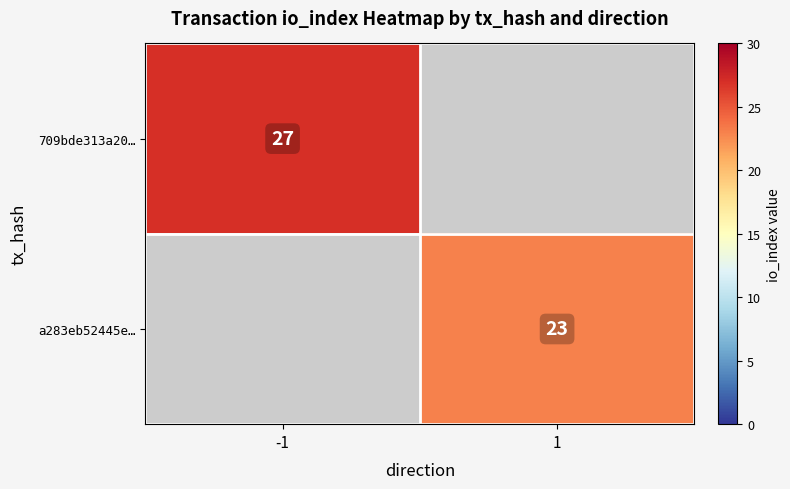

Is it true that 709bde313a20… equals 27 at -1?

True